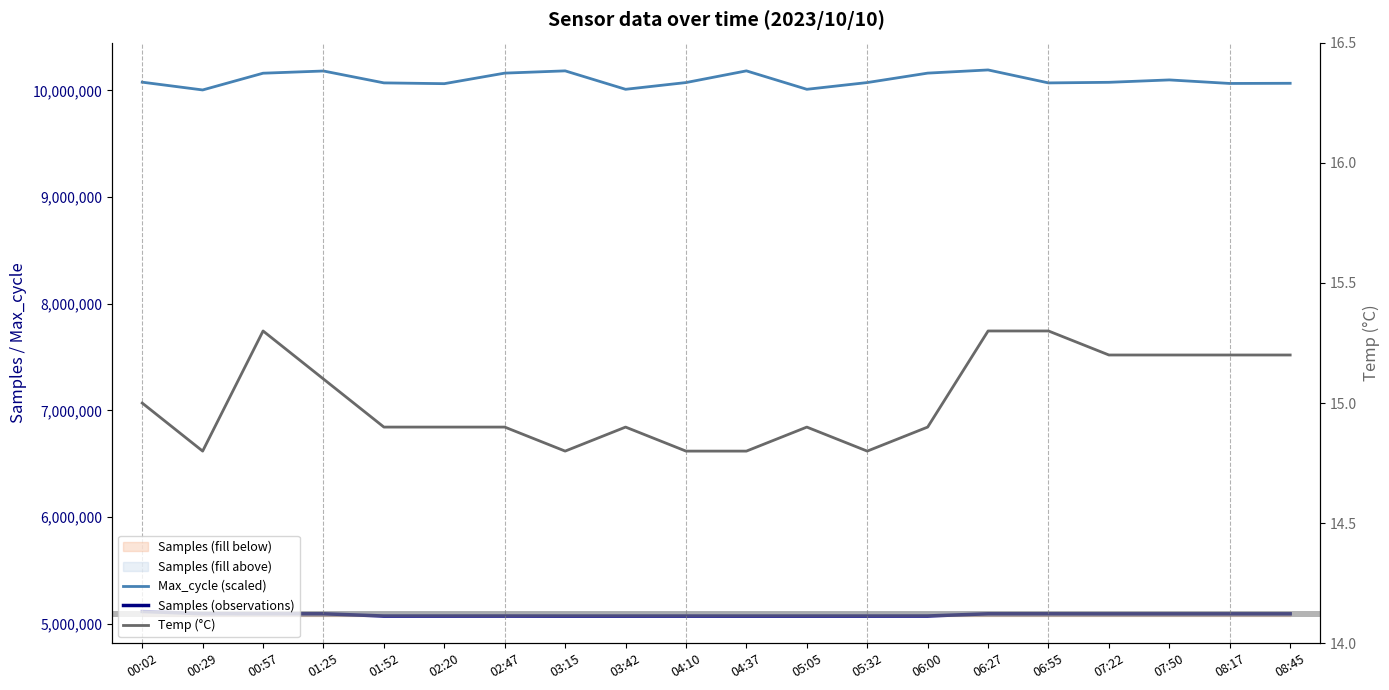

True or false: Max_cycle (scaled) and Temp (°C) intersect in this chart.

False